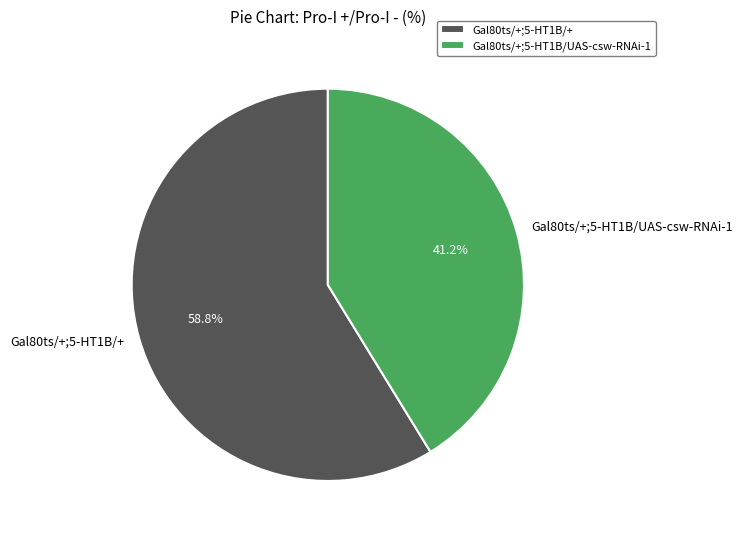

Is it true that Gal80ts/+;5-HT1B/+ is 64% of the pie?

False